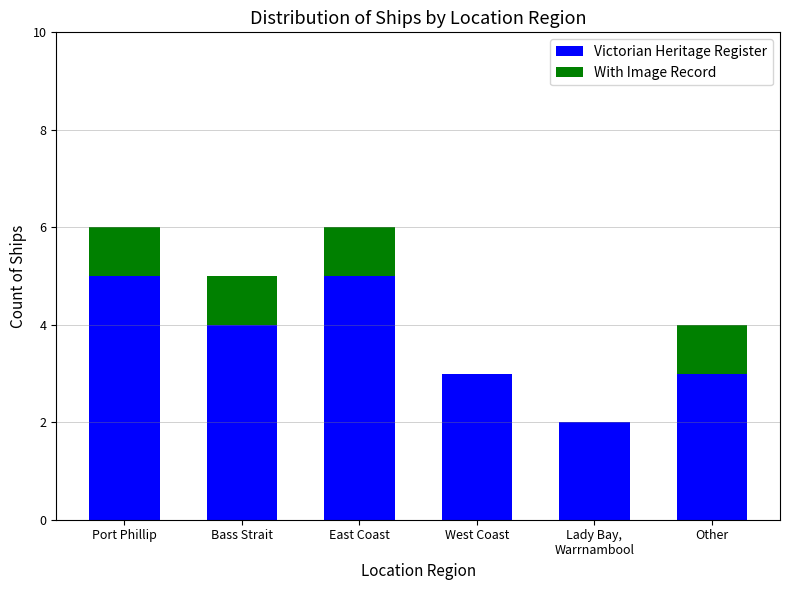

What is the total value across all series at West Coast?

3